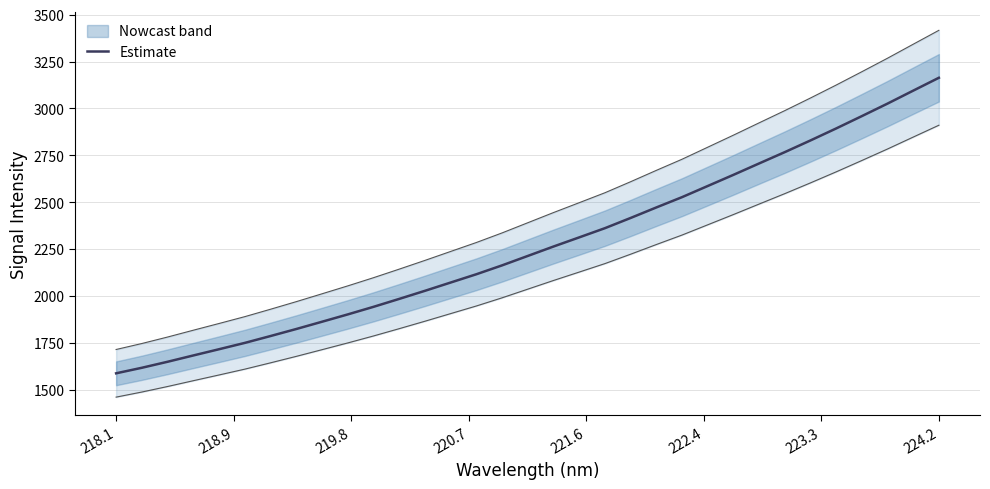

What is the difference between the maximum and minimum values?

1575.9